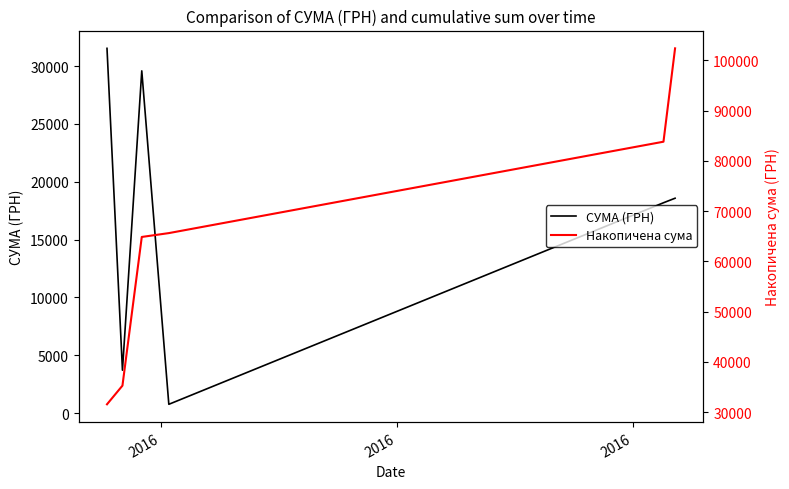

In СУМА (ГРН), how many points are higher than both neighbors (excluding endpoints)?

1